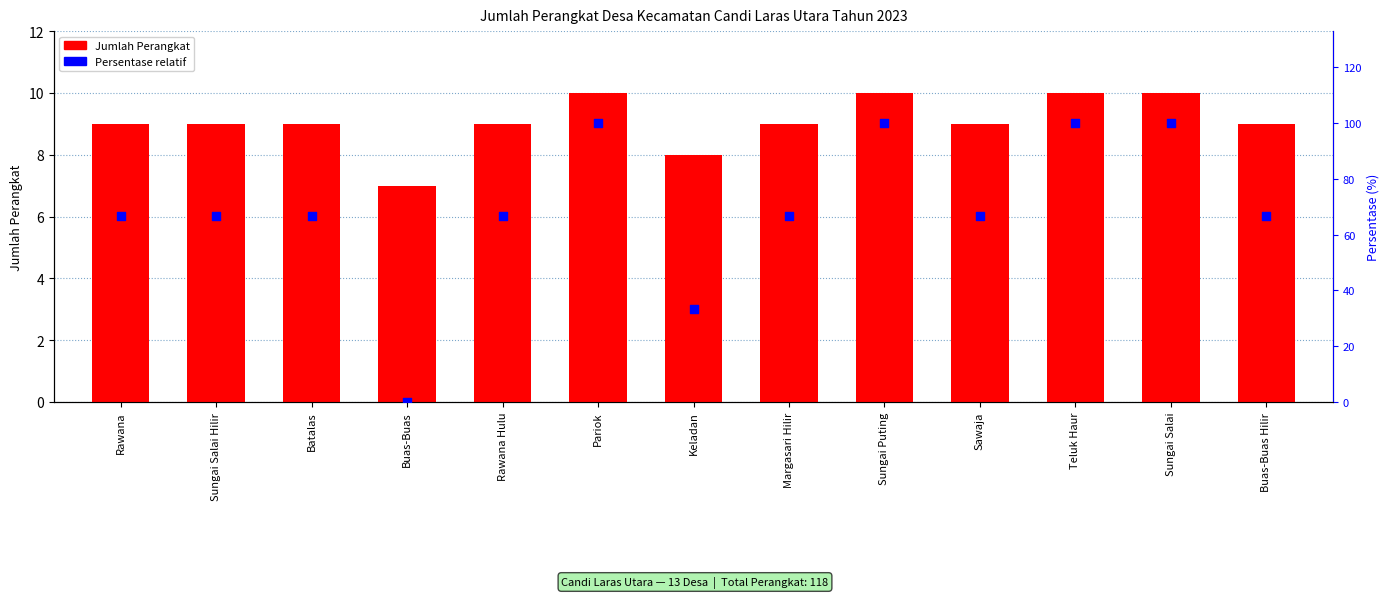

What are all the series names shown in the legend?

Jumlah Perangkat, Persentase relatif